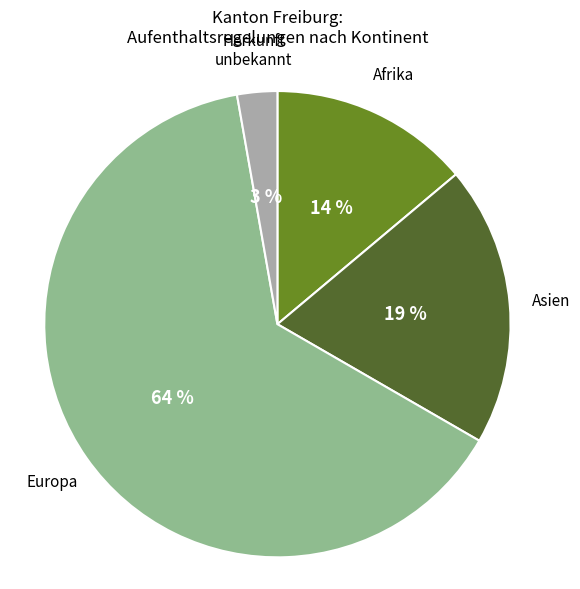

Do Afrika and Herkunft unbekannt together represent more than half of the pie?

No